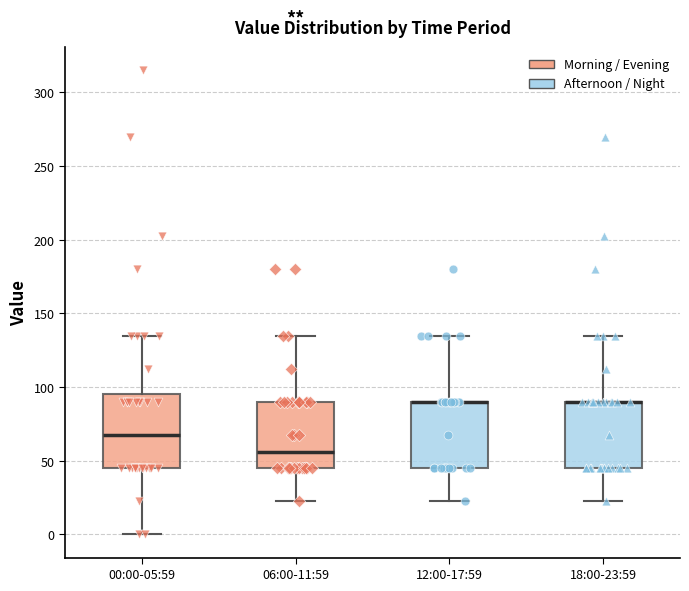

Comparing the boxes themselves (not the whiskers), which one is the tallest?

00:00-05:59